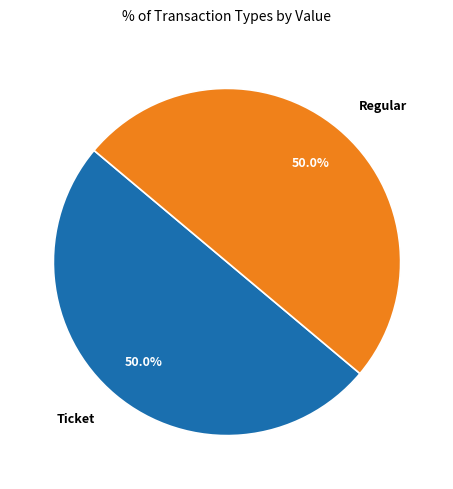

Combined, what portion of the pie is Regular and Ticket?

100.0%